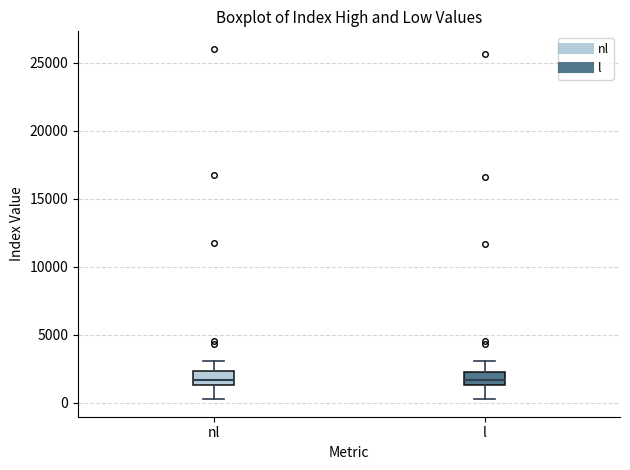

Where does the lower whisker of the box for nl end on the y-axis? The values are not printed on the chart, so give them approximately, as read against the axis.

500